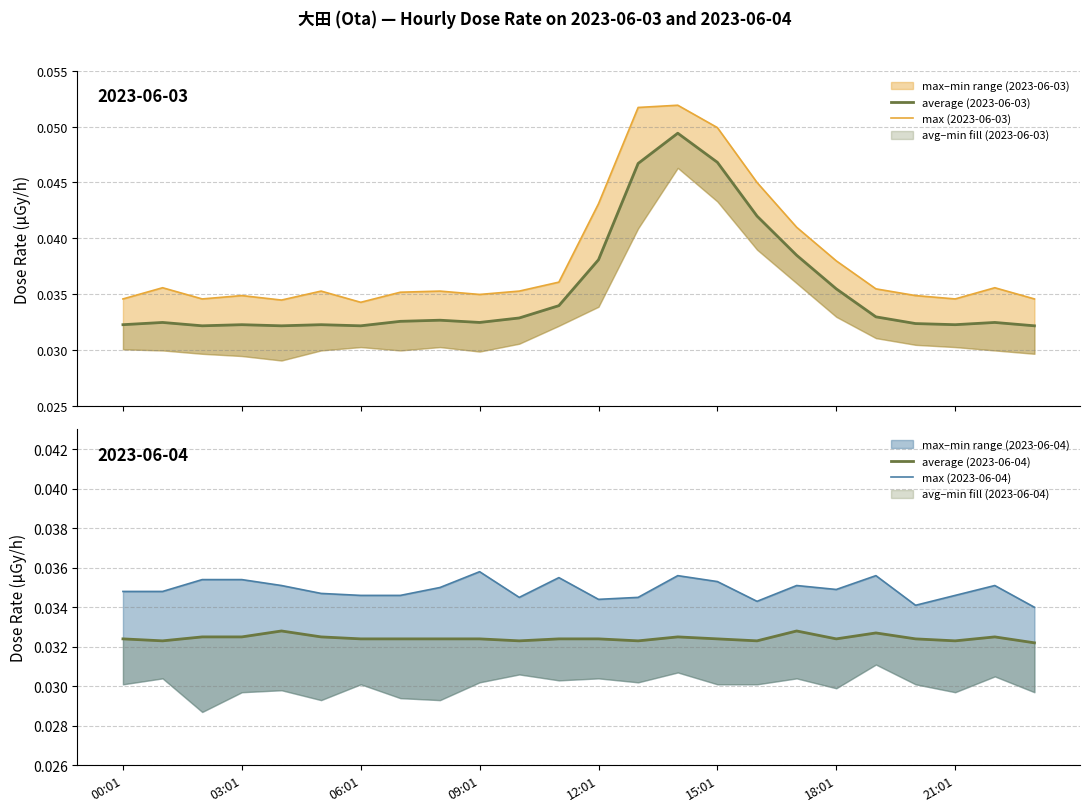

Which series has the largest range (max minus min)?

max (2023-06-03)